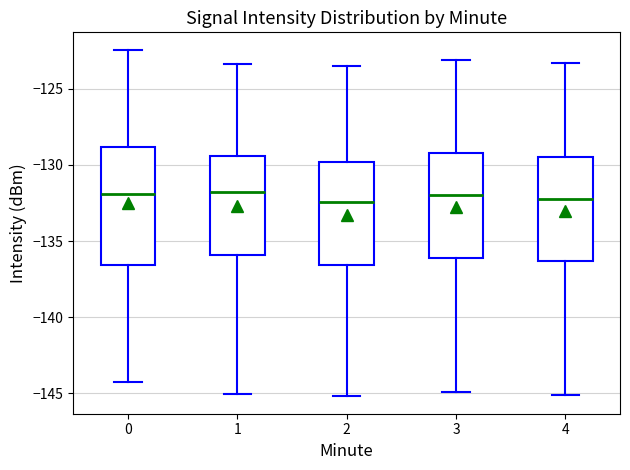

Where does the lower whisker of the box at x = 3 end on the y-axis? The values are not printed on the chart, so give them approximately, as read against the axis.

-145.0